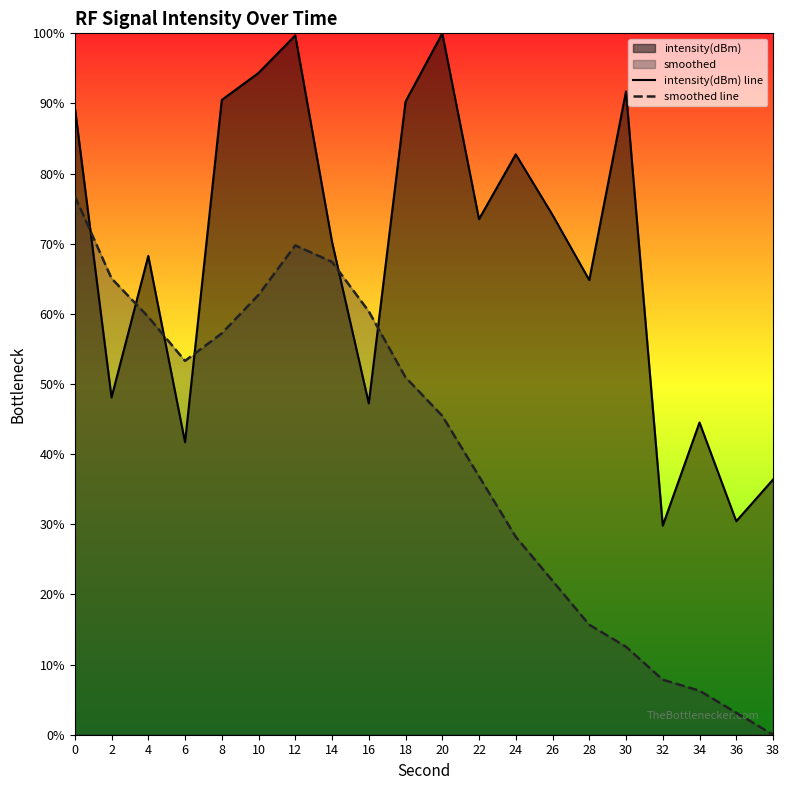

In smoothed line, how many points are higher than both neighbors (excluding endpoints)?

1